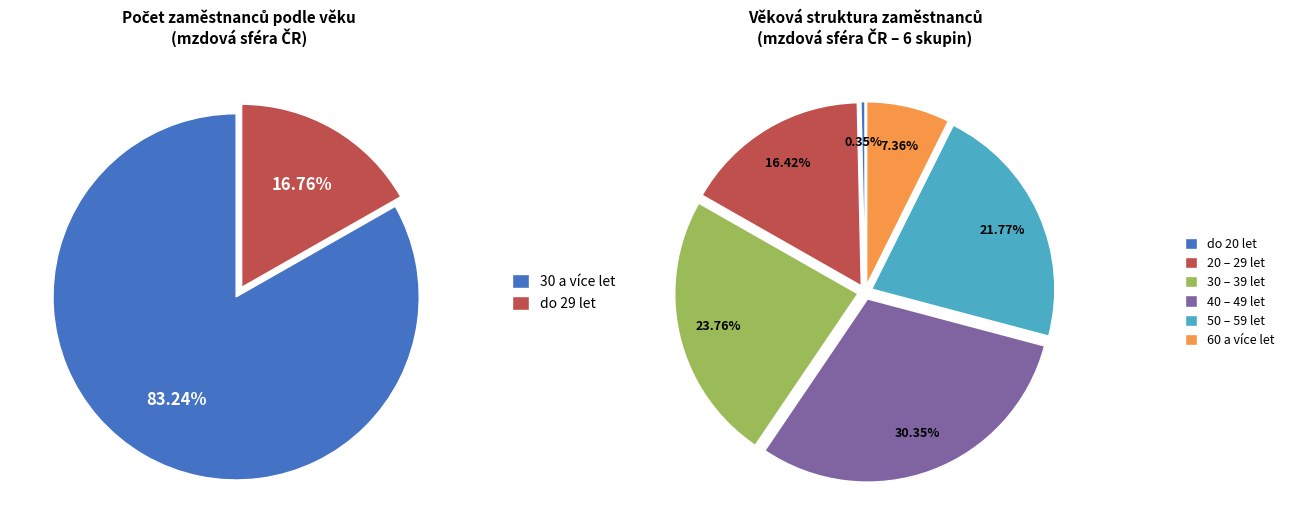

Count the number of slices in the pie.

6